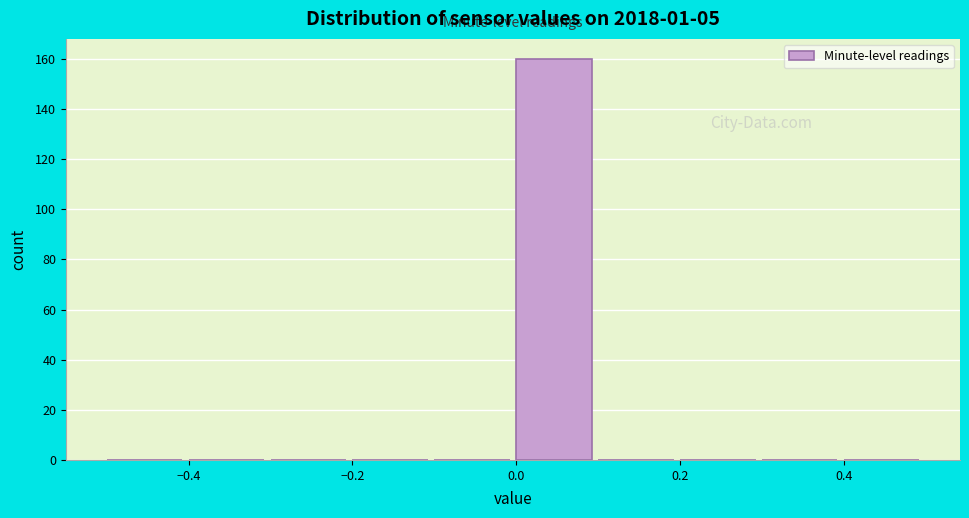

How tall is the bar that spans 0.0 to 0.1 on the x-axis? The values are not printed on the chart, so give them approximately, as read against the axis.

160